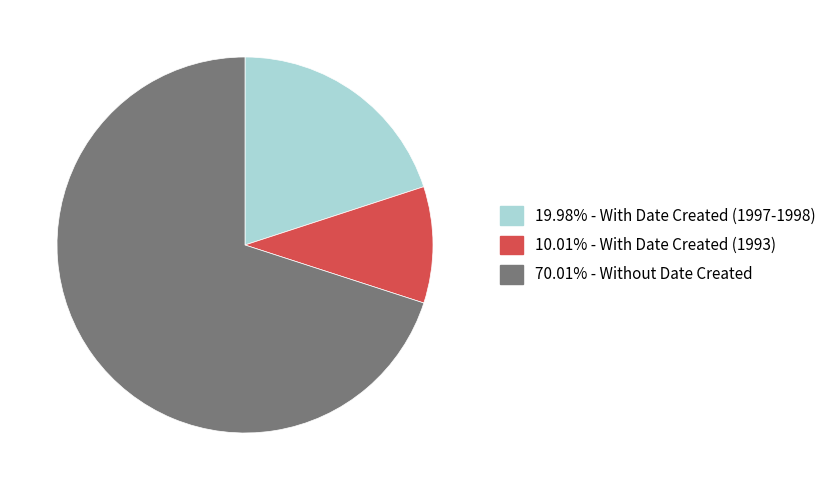

Is there any slice that represents more than half of the pie?

Yes